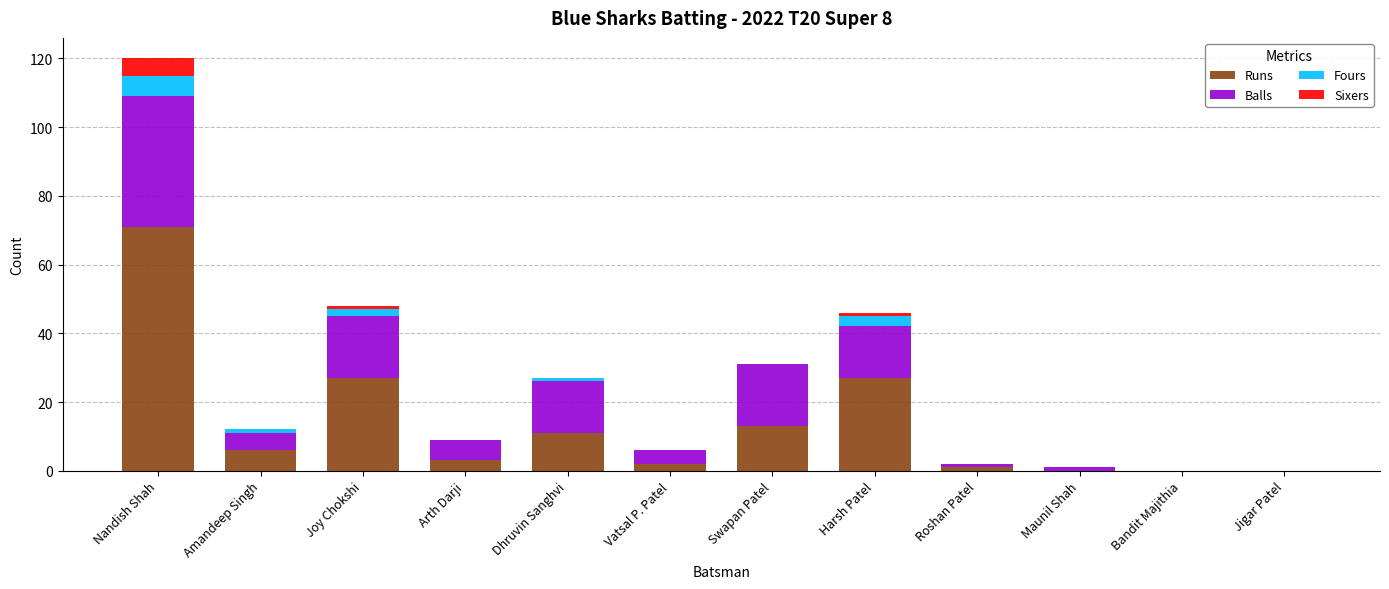

At which category is the sum across all series the highest?

Nandish Shah